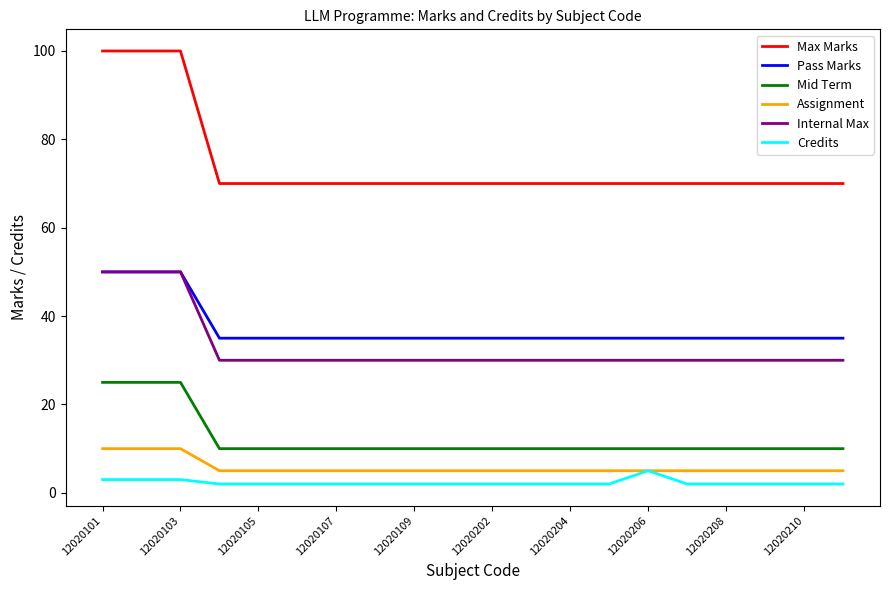

What is the average value of the Mid Term series?

12